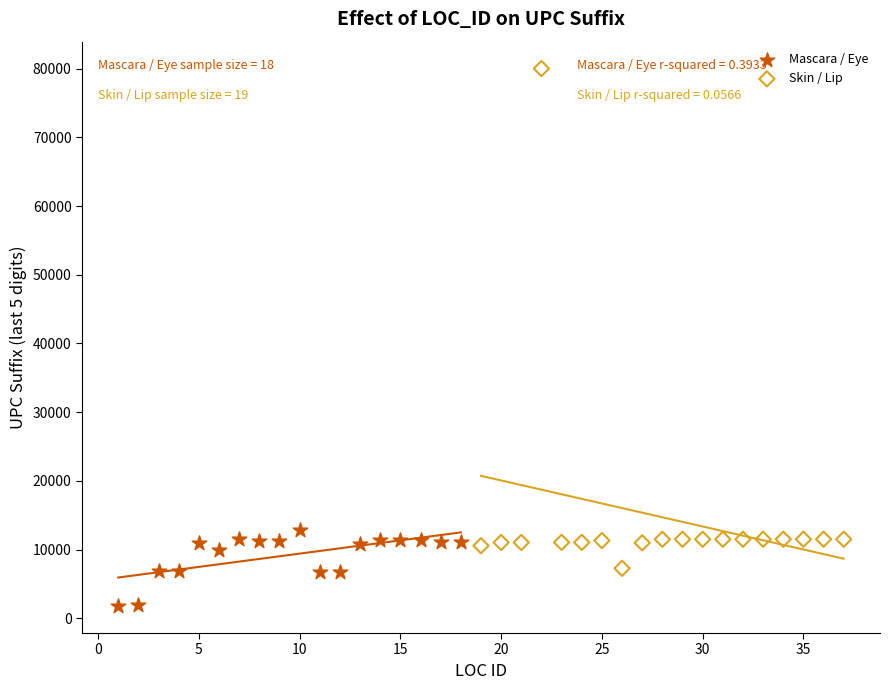

Which series contains the highest Y value?

Skin / Lip